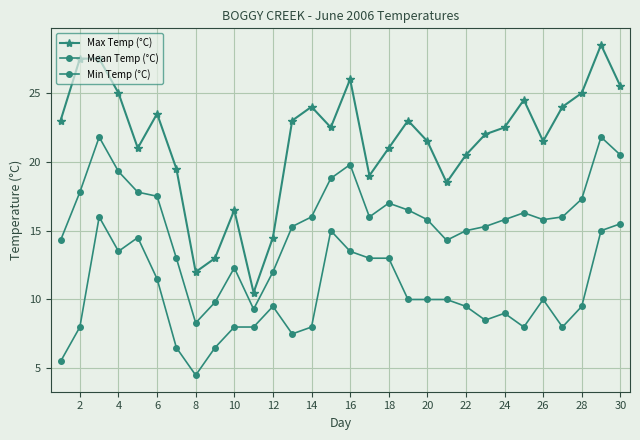

True or false: Max Temp (°C) and Min Temp (°C) cross at least once.

False